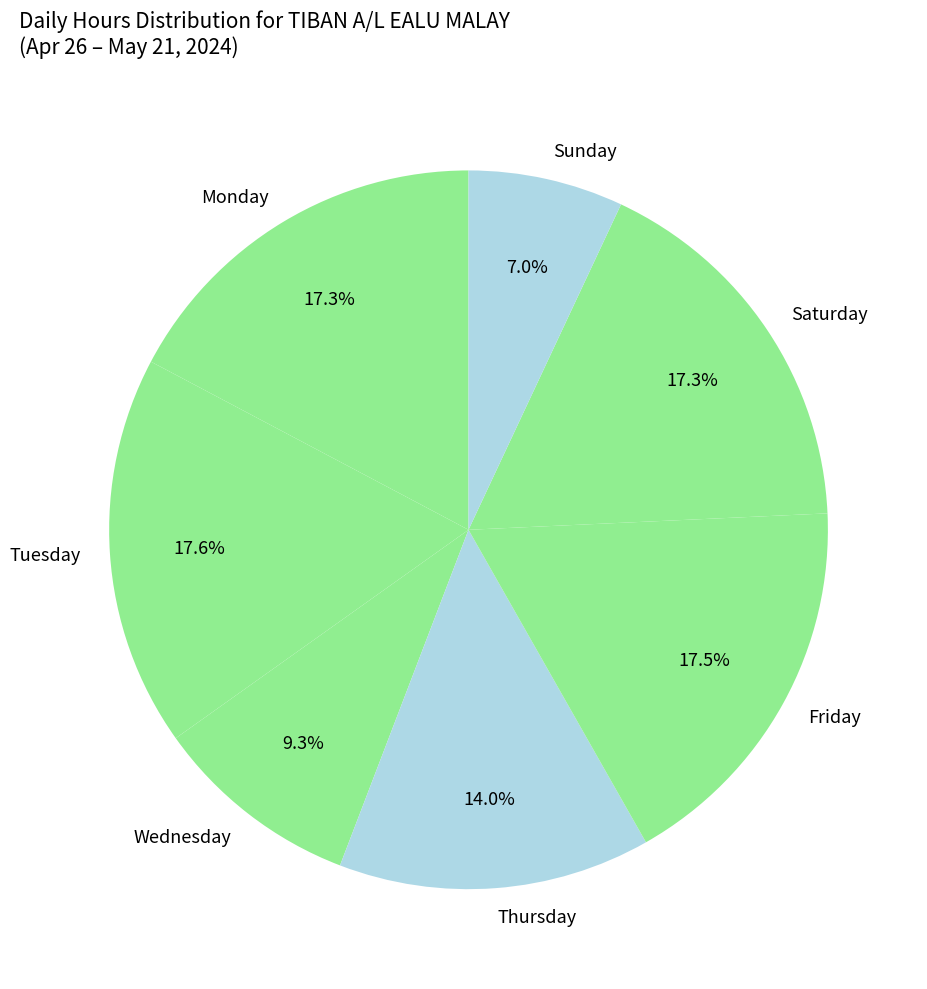

Is there any slice that represents more than half of the pie?

No